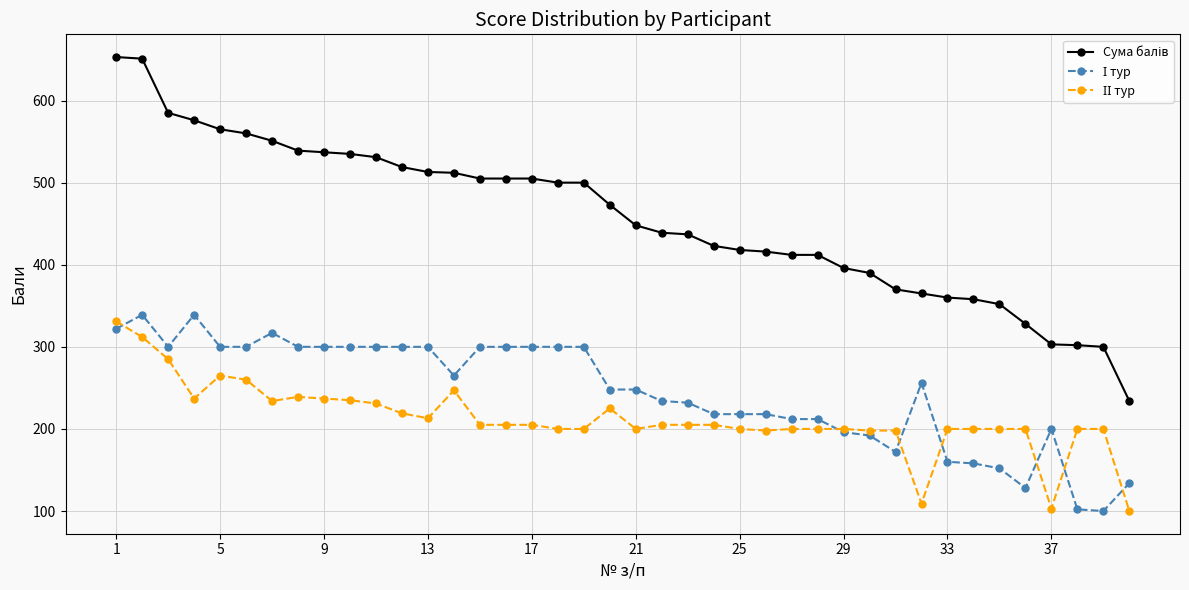

What is the greatest value displayed?

653